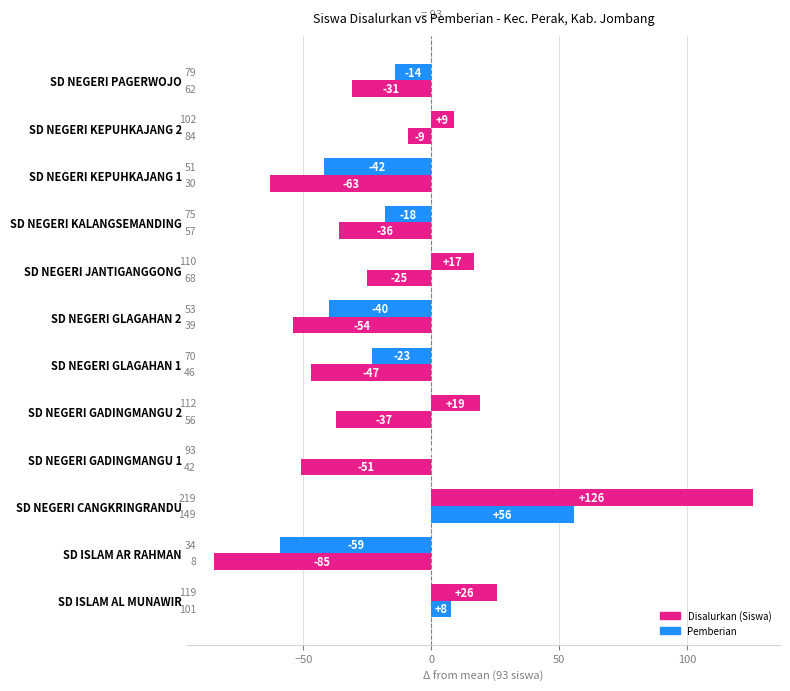

What is the smallest value displayed?

-85.1